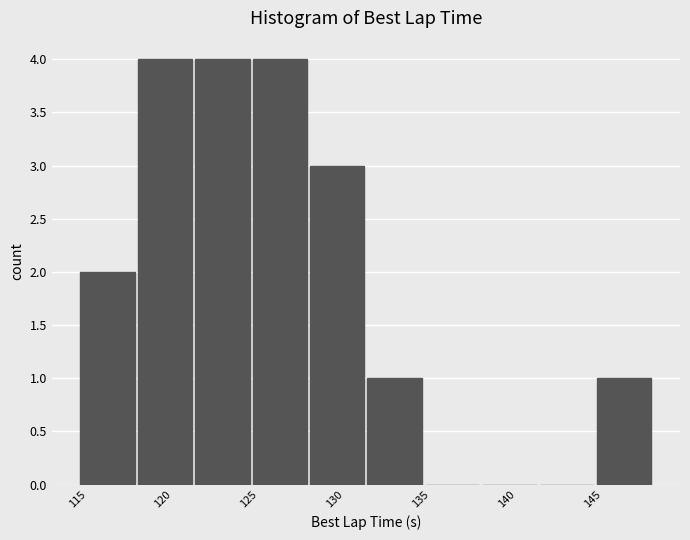

How tall is the bar that spans 114.5 to 118.0 on the x-axis? Neither the bar edges nor the heights are printed on the chart, so give them approximately, as read against the axes.

2